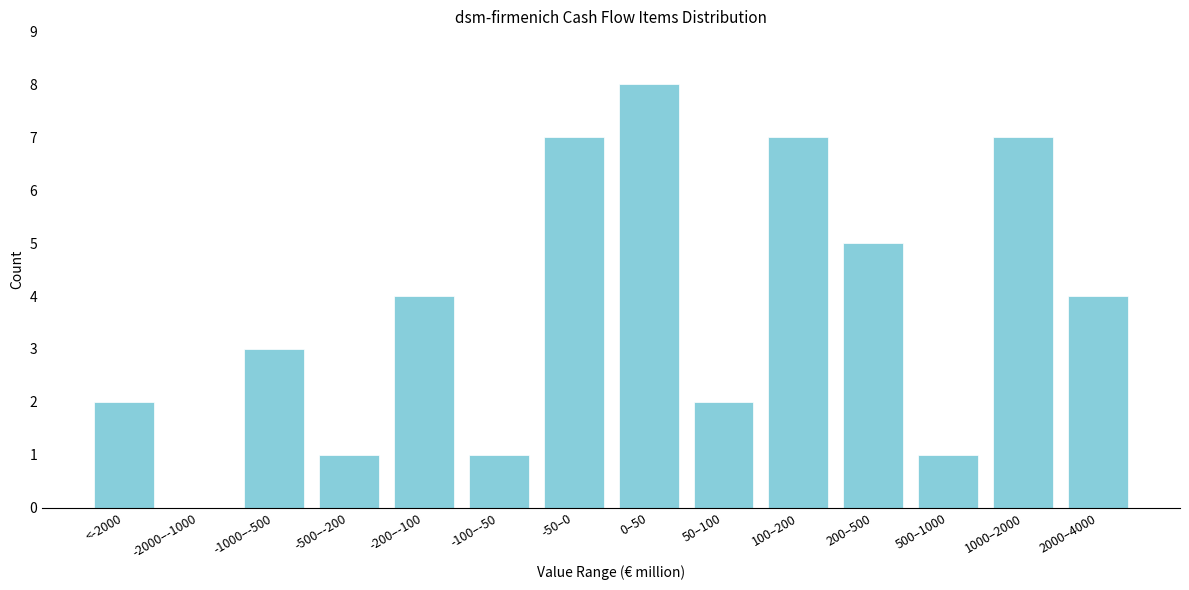

Reading left to right, transcribe all the data shown in this chart.

<-2000=2	-2000–-1000=0	-1000–-500=3	-500–-200=1	-200–-100=4	-100–-50=1	-50–0=7	0–50=8	50–100=2	100–200=7	200–500=5	500–1000=1	1000–2000=7	2000–4000=4